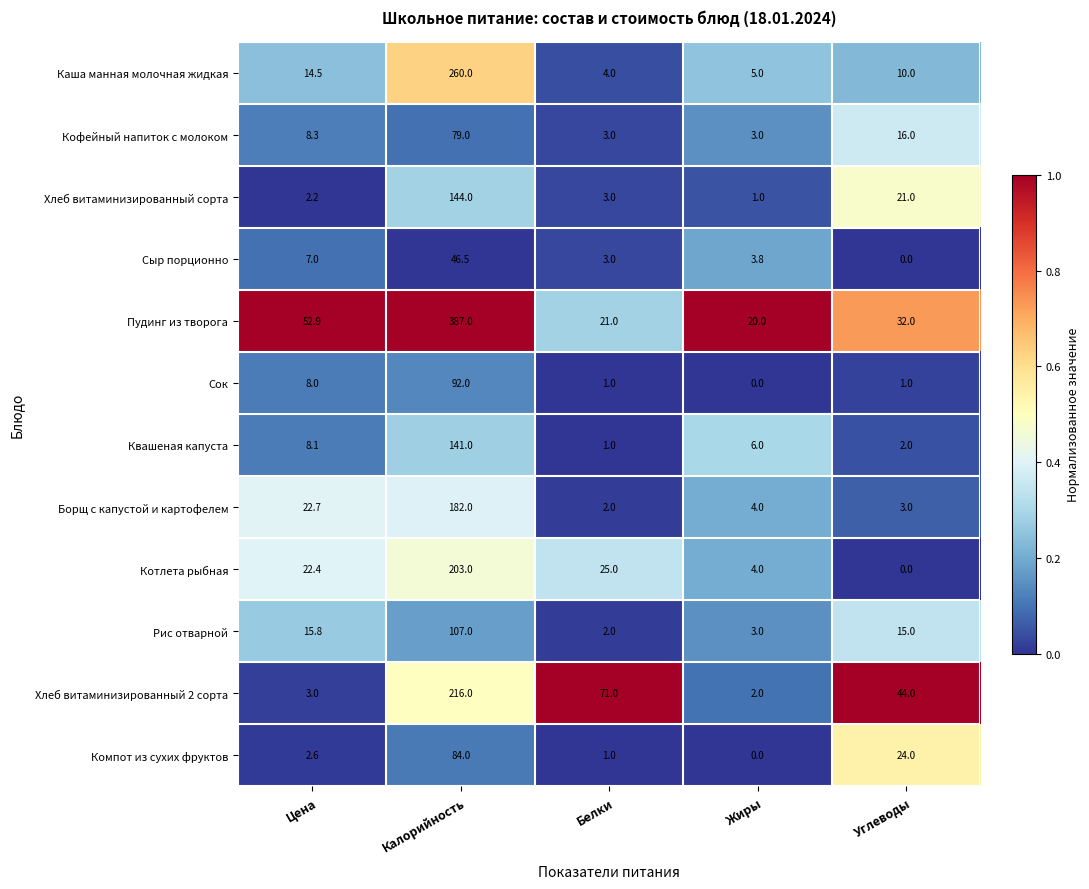

Which series has the widest spread of values?

Пудинг из творога